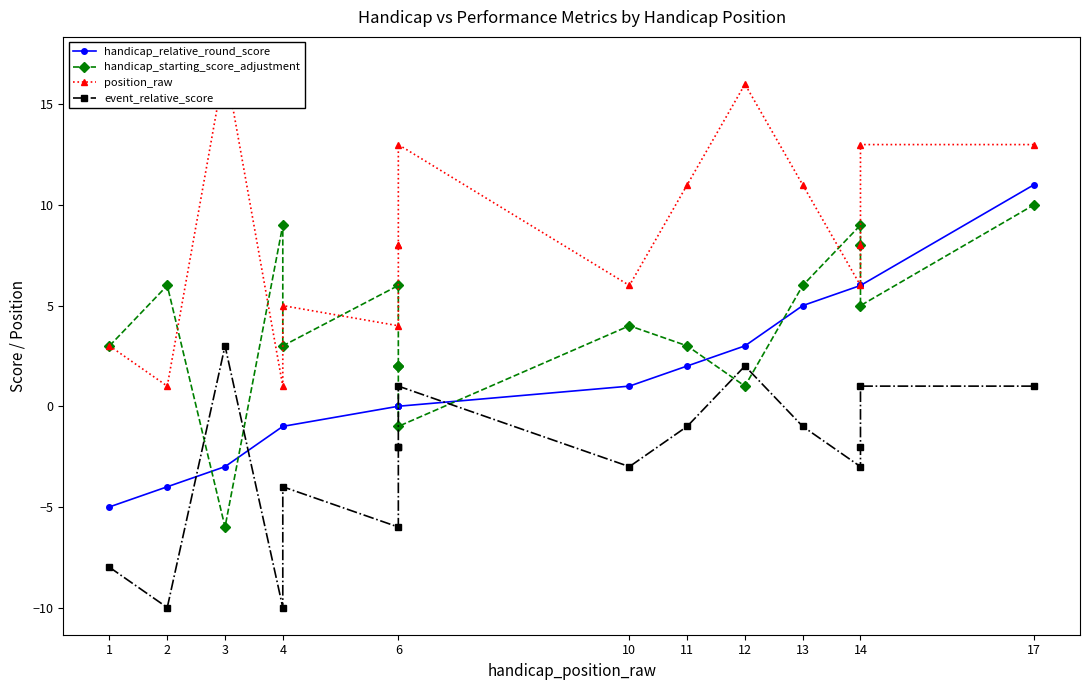

What are all the series names shown in the legend?

handicap_relative_round_score, handicap_starting_score_adjustment, position_raw, event_relative_score